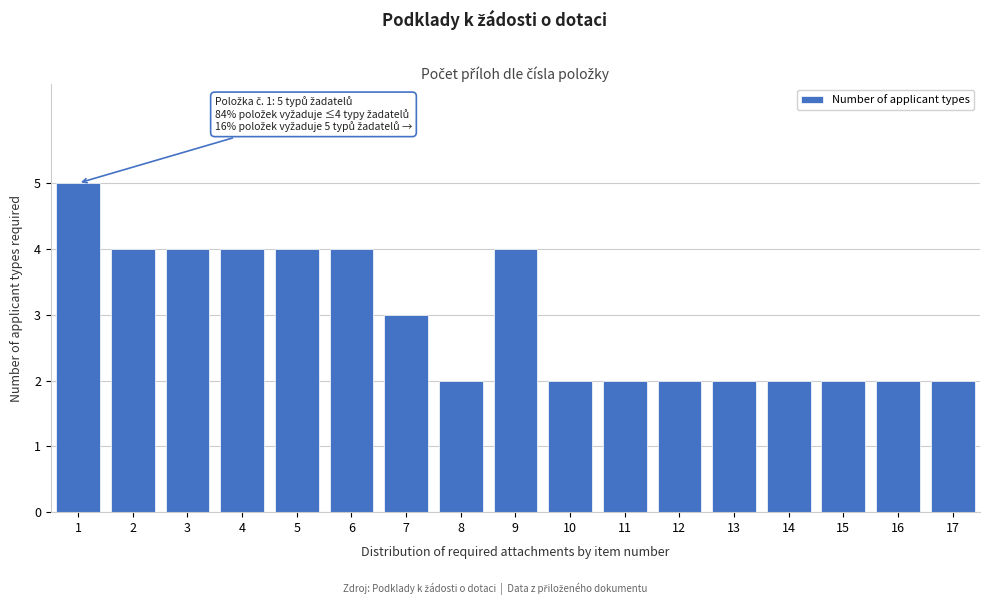

Reading right to left, transcribe all the data shown in this chart.

2	2	2	2	2	2	2	2	4	2	3	4	4	4	4	4	5